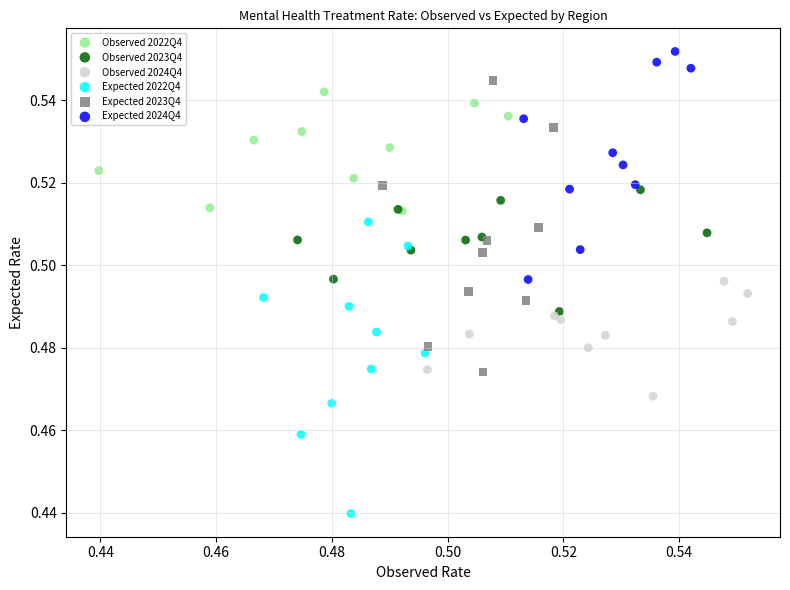

Which series reaches the minimum Y coordinate?

Expected 2022Q4